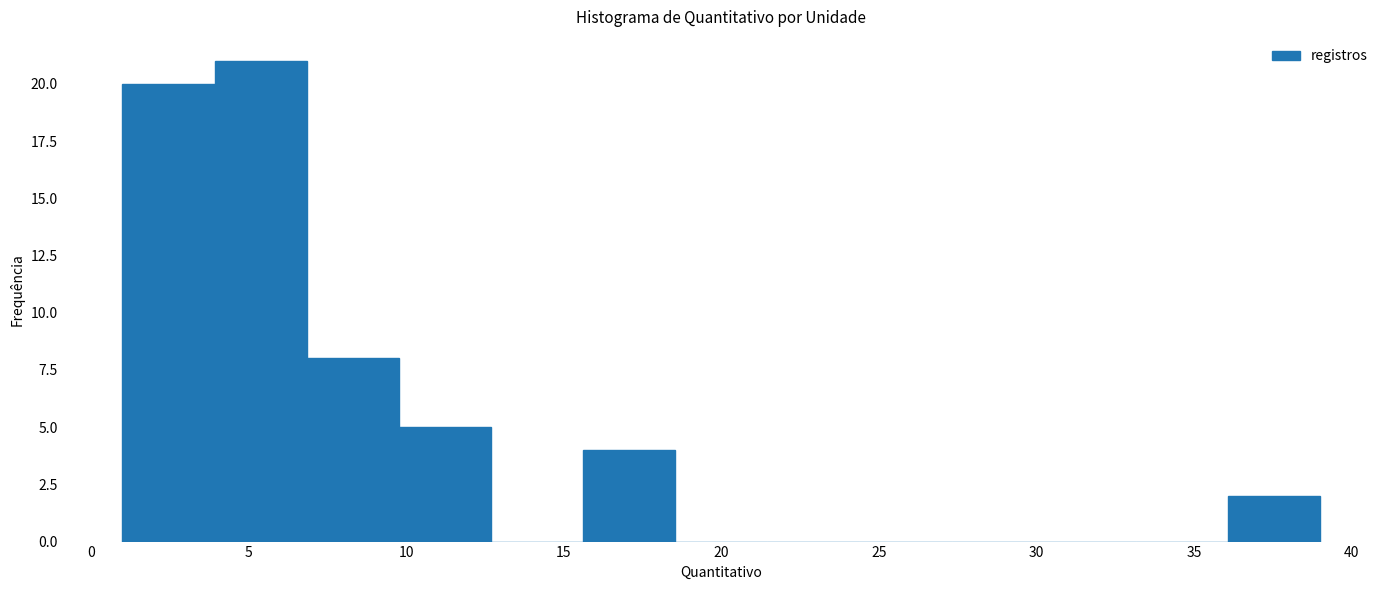

Reading left to right, list every bar in this chart as the range it spans on the x-axis followed by its height. Neither the bar edges nor the heights are printed on the chart, so give them approximately, as read against the axes.

1.0 to 4.0: 20
4.0 to 7.0: 21
7.0 to 10.0: 8
10.0 to 12.5: 5
12.5 to 15.5: 0
15.5 to 18.5: 4
18.5 to 21.5: 0
21.5 to 24.5: 0
24.5 to 27.5: 0
27.5 to 30.0: 0
30.0 to 33.0: 0
33.0 to 36.0: 0
36.0 to 39.0: 2